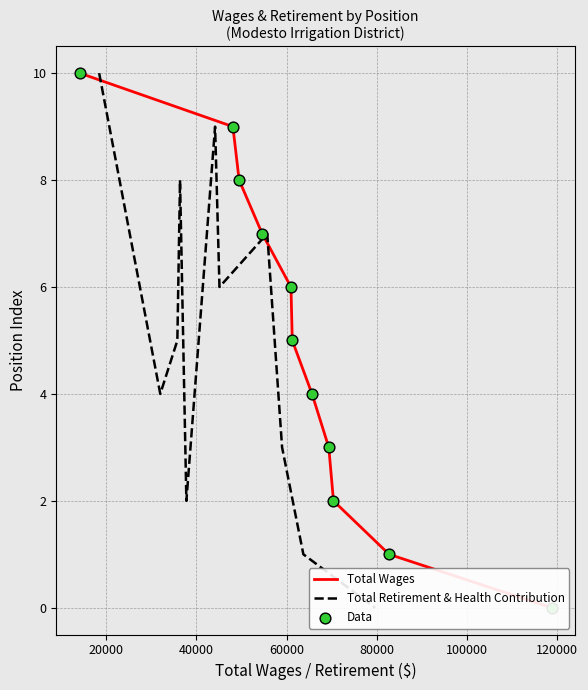

Which series has the widest spread of Y values?

Total Wages